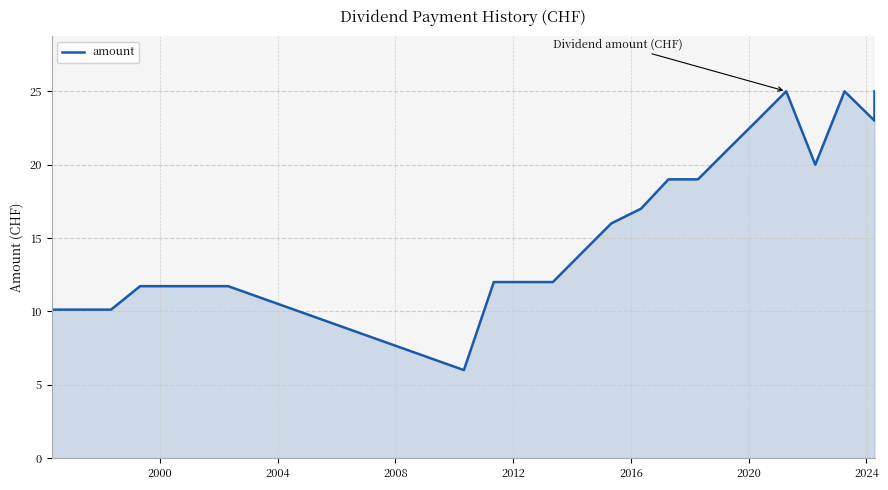

Reading left to right, list all the values displayed in this chart.

10.1	10.1	10.1	11.7	11.7	11.7	11.7	6.0	12.0	12.0	12.0	14.0	16.0	17.0	19.0	19.0	21.0	23.0	25.0	20.0	25.0	23.0	25.0